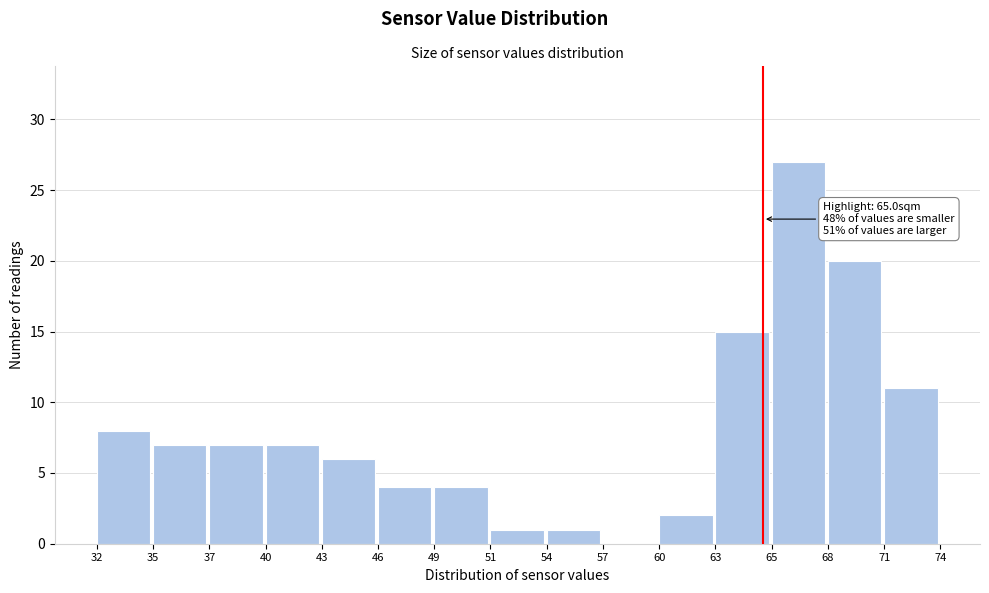

Reading left to right, what are all the values shown in this chart?

32=8	35=7	37=7	40=7	43=6	46=4	49=4	51=1	54=1	57=0	60=2	63=15	65=27	68=20	71=11